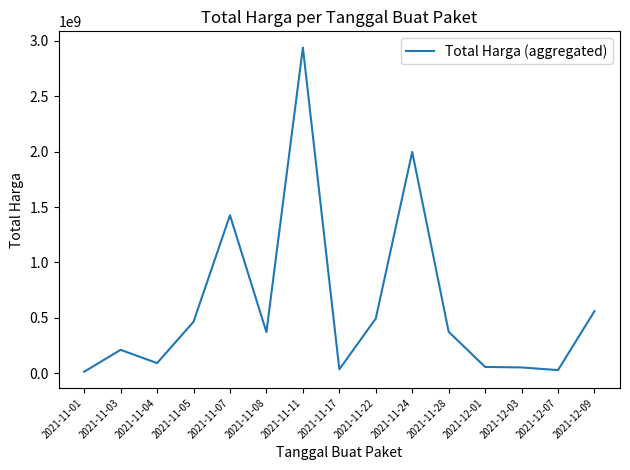

What is the difference between the maximum and minimum values?

2927165740